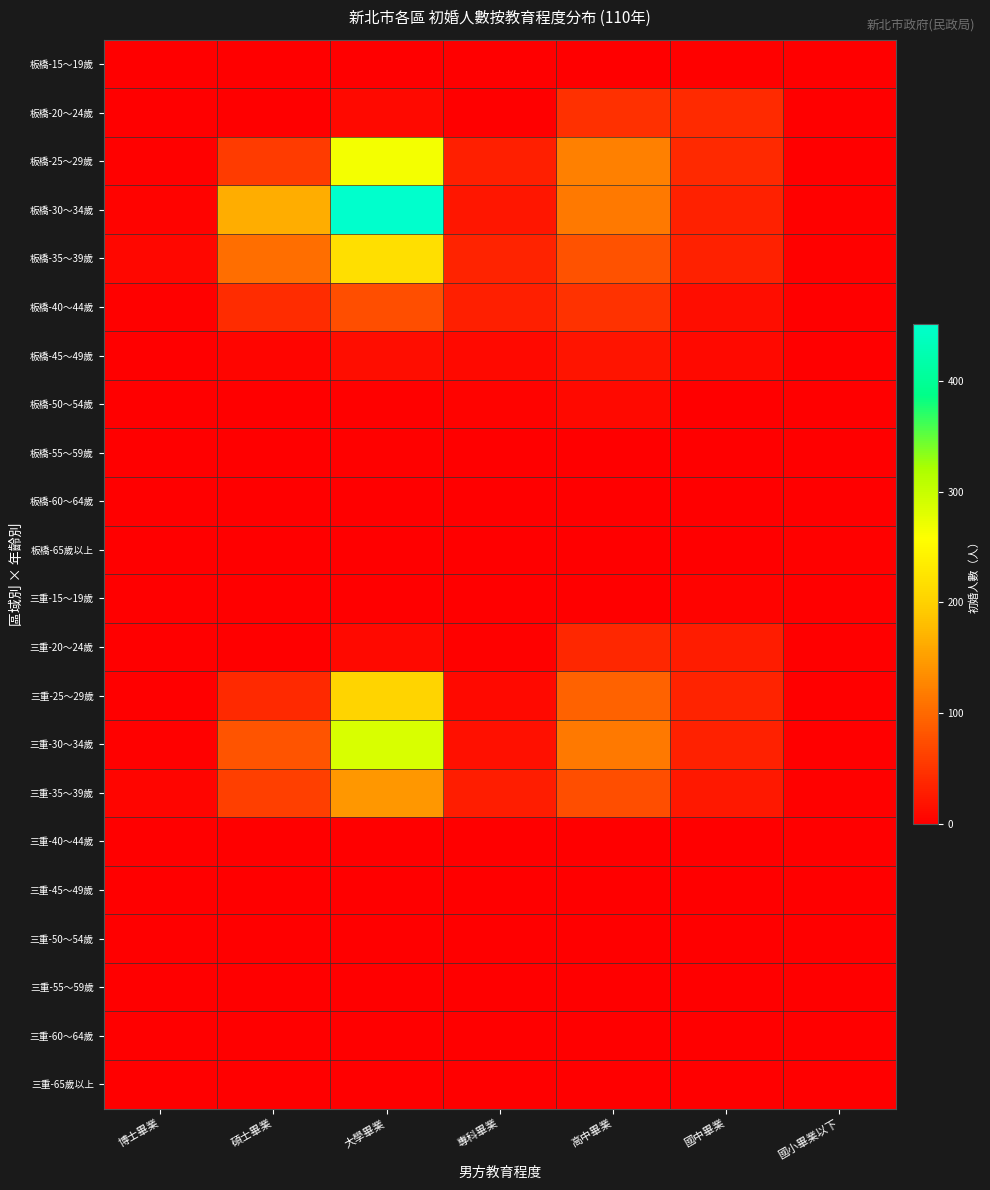

Reading left to right, list all the values displayed in this chart.

板橋-15～19歲: 博士畢業=0	碩士畢業=0	大學畢業=0	專科畢業=0	高中畢業=0	國中畢業=3	國小畢業以下=0
板橋-20～24歲: 博士畢業=0	碩士畢業=1	大學畢業=9	專科畢業=0	高中畢業=47	國中畢業=41	國小畢業以下=0
板橋-25～29歲: 博士畢業=2	碩士畢業=57	大學畢業=265	專科畢業=31	高中畢業=123	國中畢業=40	國小畢業以下=1
板橋-30～34歲: 博士畢業=4	碩士畢業=164	大學畢業=451	專科畢業=22	高中畢業=116	國中畢業=33	國小畢業以下=2
板橋-35～39歲: 博士畢業=8	碩士畢業=104	大學畢業=217	專科畢業=34	高中畢業=79	國中畢業=33	國小畢業以下=3
板橋-40～44歲: 博士畢業=3	碩士畢業=44	大學畢業=75	專科畢業=31	高中畢業=49	國中畢業=14	國小畢業以下=1
板橋-45～49歲: 博士畢業=0	碩士畢業=6	大學畢業=14	專科畢業=9	高中畢業=20	國中畢業=9	國小畢業以下=0
板橋-50～54歲: 博士畢業=0	碩士畢業=1	大學畢業=2	專科畢業=4	高中畢業=9	國中畢業=1	國小畢業以下=0
板橋-55～59歲: 博士畢業=0	碩士畢業=0	大學畢業=3	專科畢業=1	高中畢業=0	國中畢業=0	國小畢業以下=0
板橋-60～64歲: 博士畢業=0	碩士畢業=0	大學畢業=1	專科畢業=0	高中畢業=1	國中畢業=0	國小畢業以下=0
板橋-65歲以上: 博士畢業=0	碩士畢業=0	大學畢業=0	專科畢業=0	高中畢業=1	國中畢業=0	國小畢業以下=2
三重-15～19歲: 博士畢業=0	碩士畢業=0	大學畢業=0	專科畢業=0	高中畢業=1	國中畢業=4	國小畢業以下=0
三重-20～24歲: 博士畢業=0	碩士畢業=1	大學畢業=9	專科畢業=2	高中畢業=38	國中畢業=27	國小畢業以下=1
三重-25～29歲: 博士畢業=0	碩士畢業=40	大學畢業=203	專科畢業=9	高中畢業=94	國中畢業=35	國小畢業以下=1
三重-30～34歲: 博士畢業=2	碩士畢業=81	大學畢業=286	專科畢業=17	高中畢業=115	國中畢業=33	國小畢業以下=1
三重-35～39歲: 博士畢業=7	碩士畢業=60	大學畢業=144	專科畢業=29	高中畢業=74	國中畢業=24	國小畢業以下=2
三重-40～44歲: 博士畢業=0	碩士畢業=0	大學畢業=0	專科畢業=0	高中畢業=0	國中畢業=0	國小畢業以下=0
三重-45～49歲: 博士畢業=0	碩士畢業=0	大學畢業=0	專科畢業=0	高中畢業=0	國中畢業=0	國小畢業以下=0
三重-50～54歲: 博士畢業=0	碩士畢業=0	大學畢業=0	專科畢業=0	高中畢業=0	國中畢業=0	國小畢業以下=0
三重-55～59歲: 博士畢業=0	碩士畢業=0	大學畢業=0	專科畢業=0	高中畢業=0	國中畢業=0	國小畢業以下=0
三重-60～64歲: 博士畢業=0	碩士畢業=0	大學畢業=0	專科畢業=0	高中畢業=0	國中畢業=0	國小畢業以下=0
三重-65歲以上: 博士畢業=0	碩士畢業=0	大學畢業=0	專科畢業=0	高中畢業=0	國中畢業=0	國小畢業以下=0